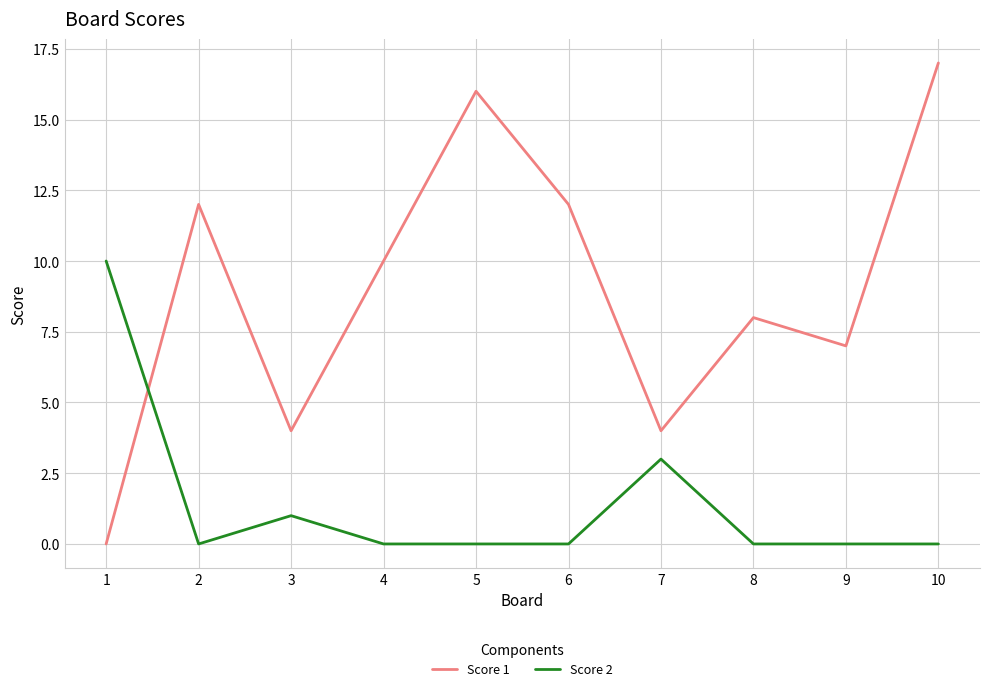

What are all the series names shown in the legend?

Score 1, Score 2